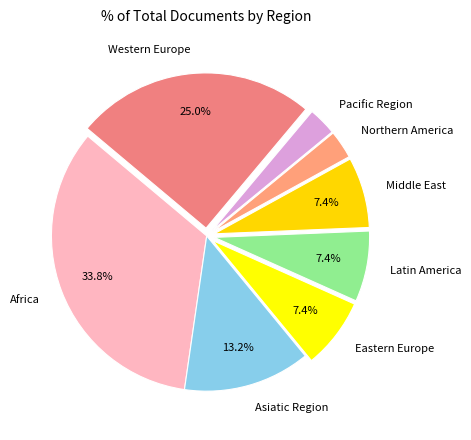

Does Latin America represent more than half of the total?

No